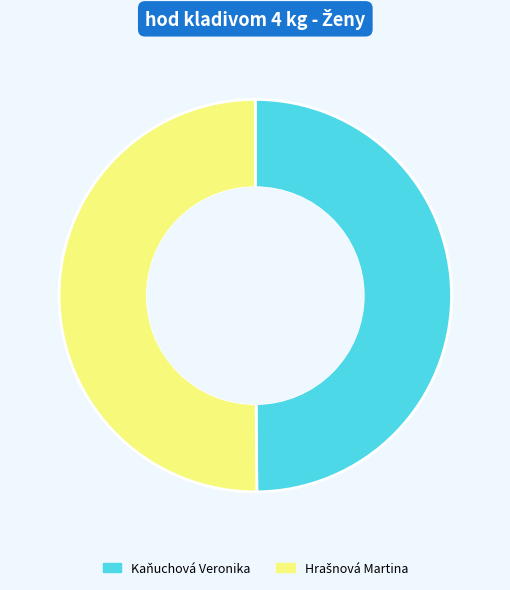

How many segments does this pie chart have?

2